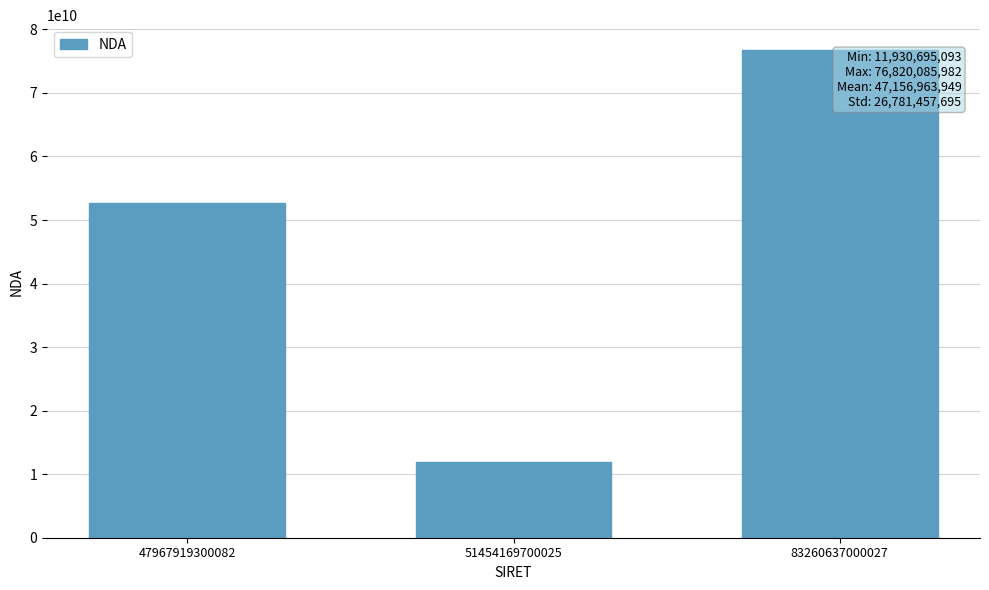

What is the sum of all values?

141470891847